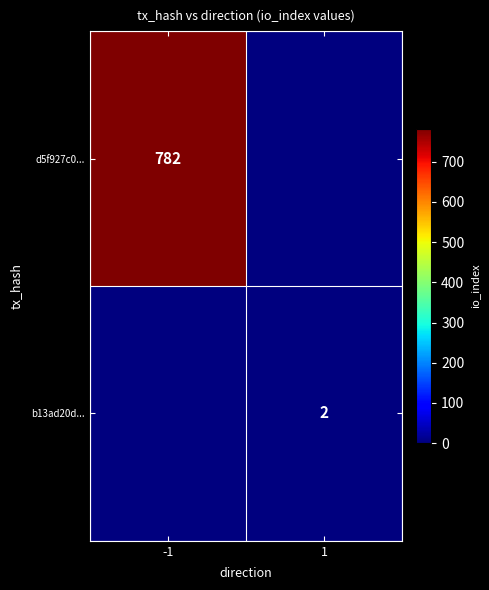

Is it true that d5f927c0... equals 782 at -1?

True